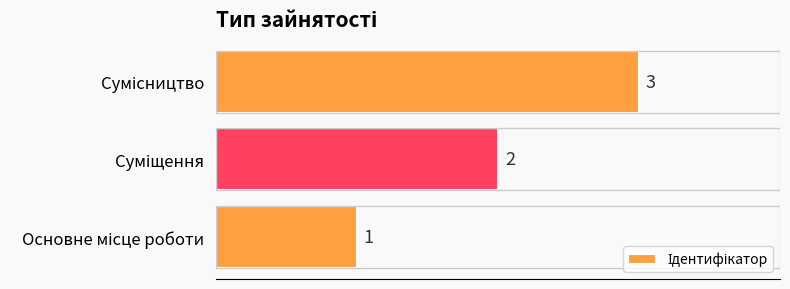

What is the greatest value displayed?

3